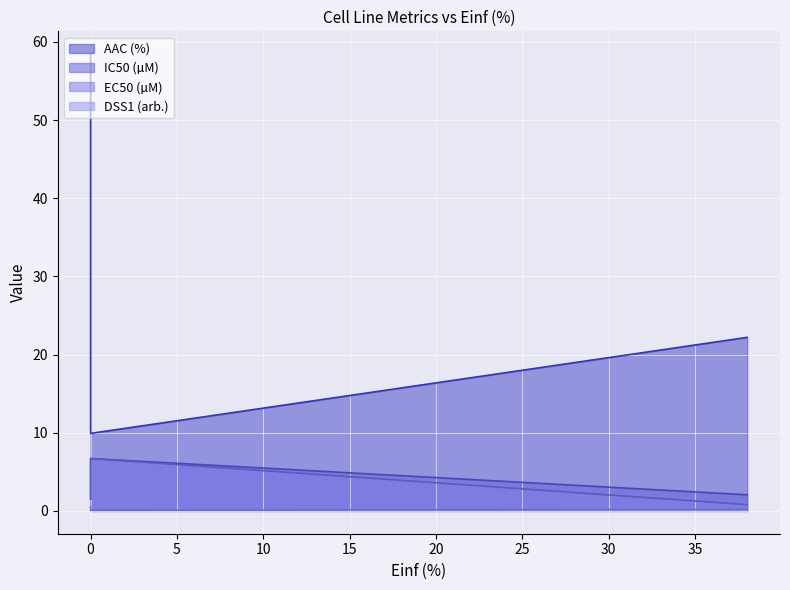

Which series has the largest total across all categories?

AAC (%)